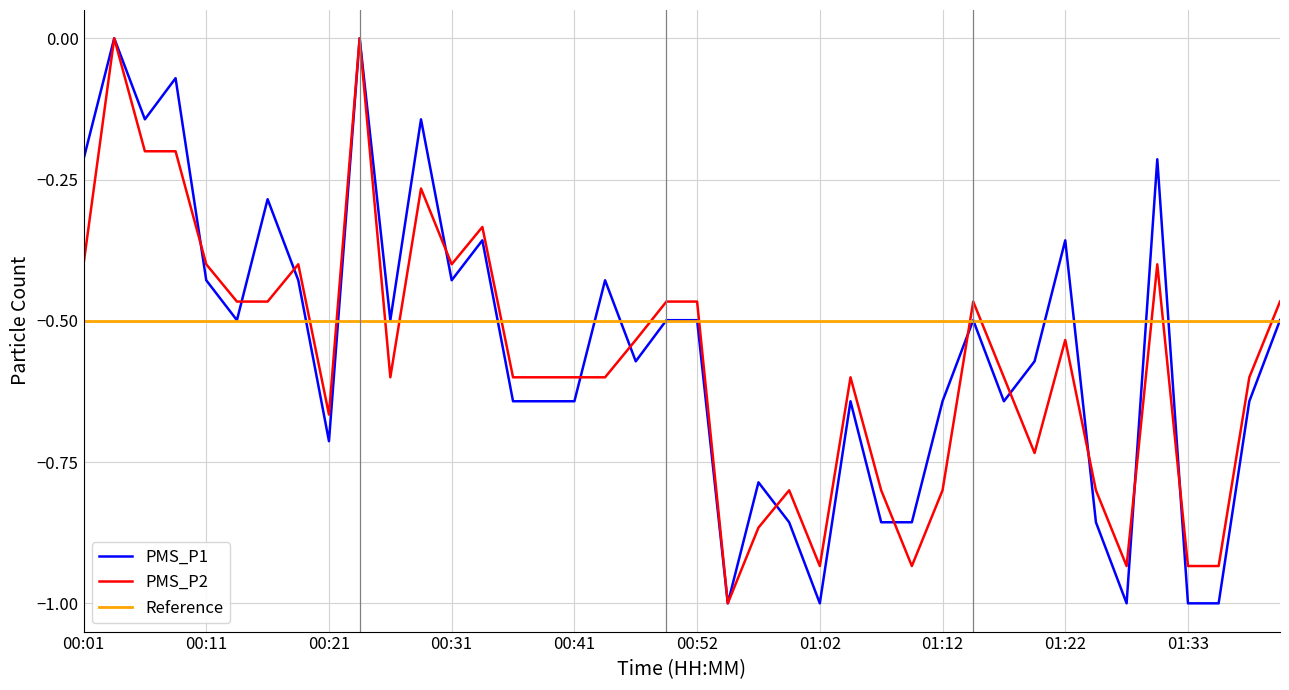

List the labels in order of PMS_P1 value, largest first.

00:04, 00:24, 00:09, 00:06, 00:29, 00:01, 01:30, 00:16, 00:34, 01:22, 00:11, 00:19, 00:31, 00:44, 00:14, 00:26, 00:49, 00:52, 01:15, 01:41, 00:47, 01:20, 00:36, 00:39, 00:41, 01:05, 01:12, 01:17, 01:38, 00:21, 00:57, 01:00, 01:07, 01:10, 01:25, 00:55, 01:02, 01:28, 01:33, 01:36